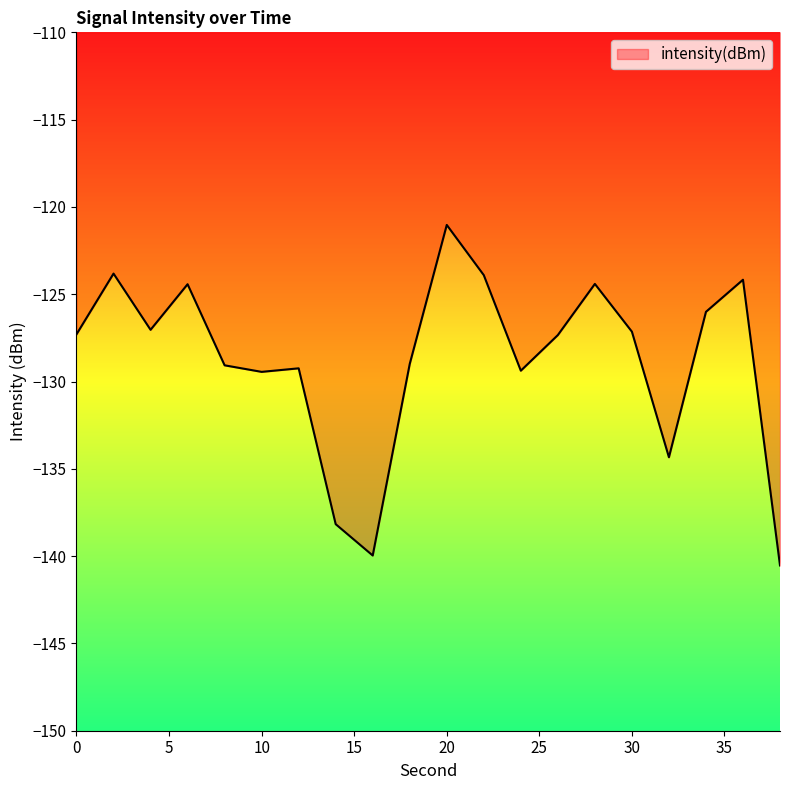

What is the value of the 13th point from the left?

-129.4